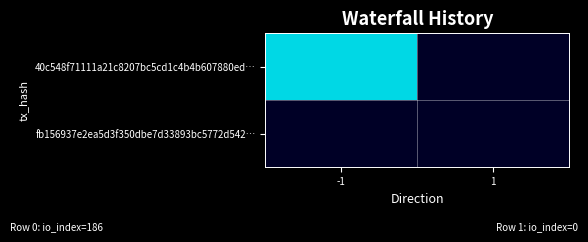

Reading left to right, what are all the values shown in this chart?

40c548f71111a21c8207bc5cd1c4b4b607880ed…: -1=186	1=0
fb156937e2ea5d3f350dbe7d33893bc5772d542…: -1=0	1=0